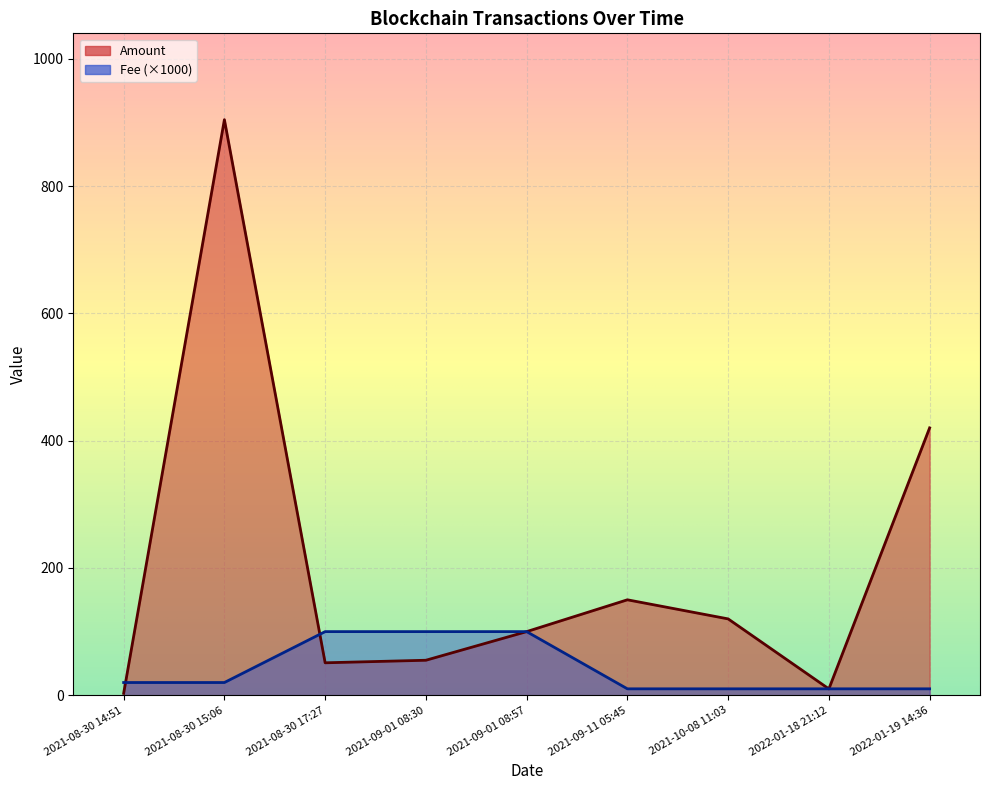

Between 2021-08-30 14:51 and 2021-10-08 11:03, which series saw the biggest shift?

Amount